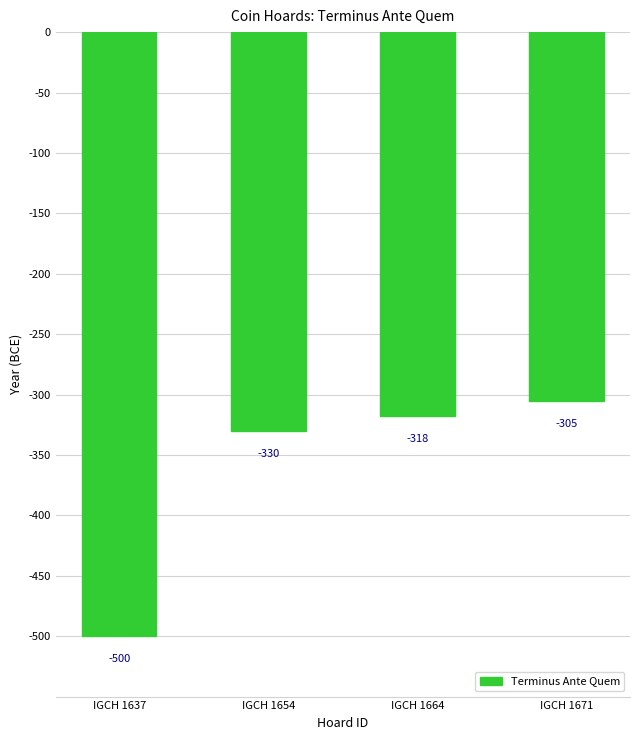

Count the number of categories in the chart.

4